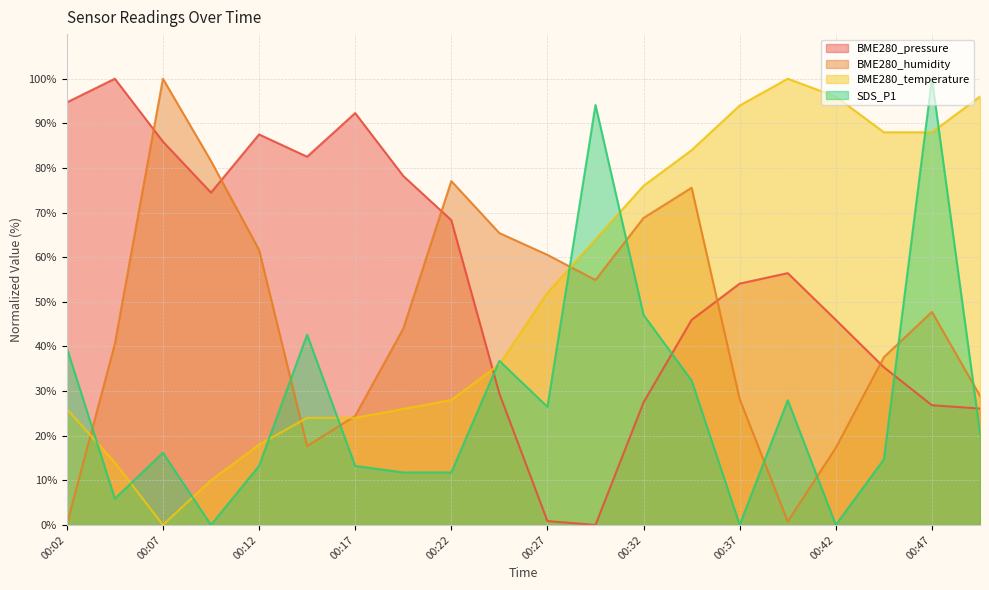

The value of BME280_humidity at 00:27 is 82.2. True or false?

False